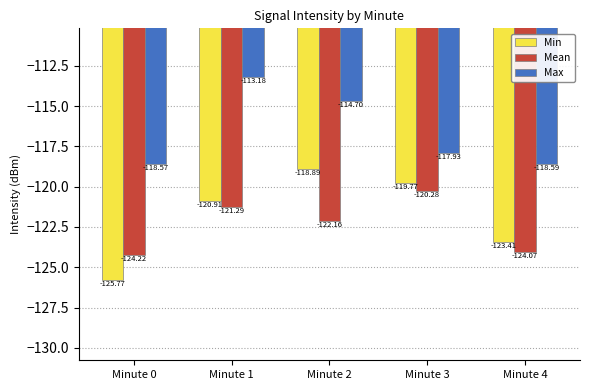

At which label is Mean closest to -122?

Minute 2